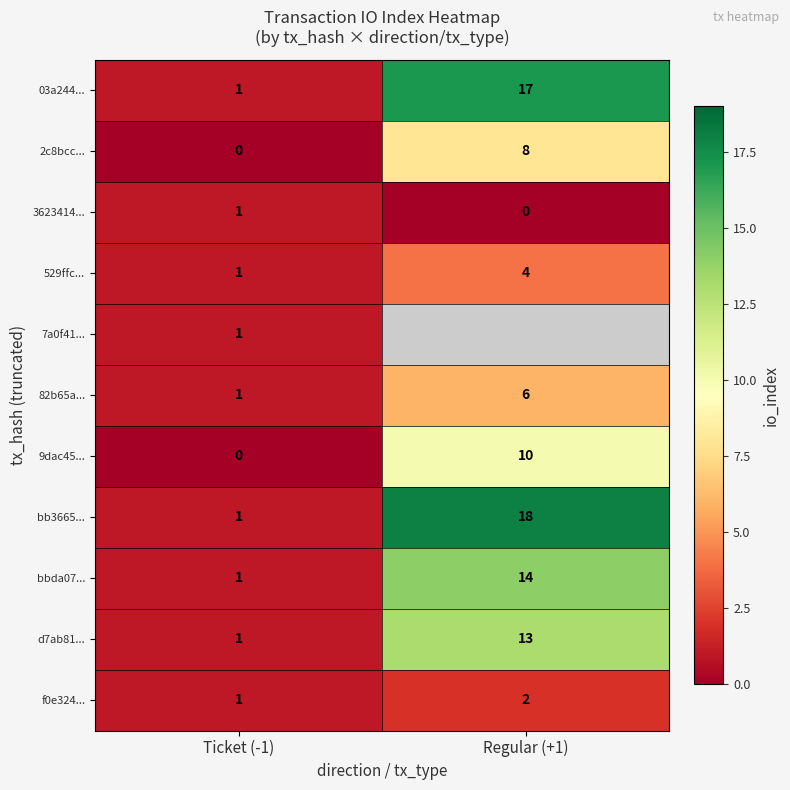

Is the value of 9dac45... at Ticket (-1) greater than the value of 529ffc... at Regular (+1)?

No